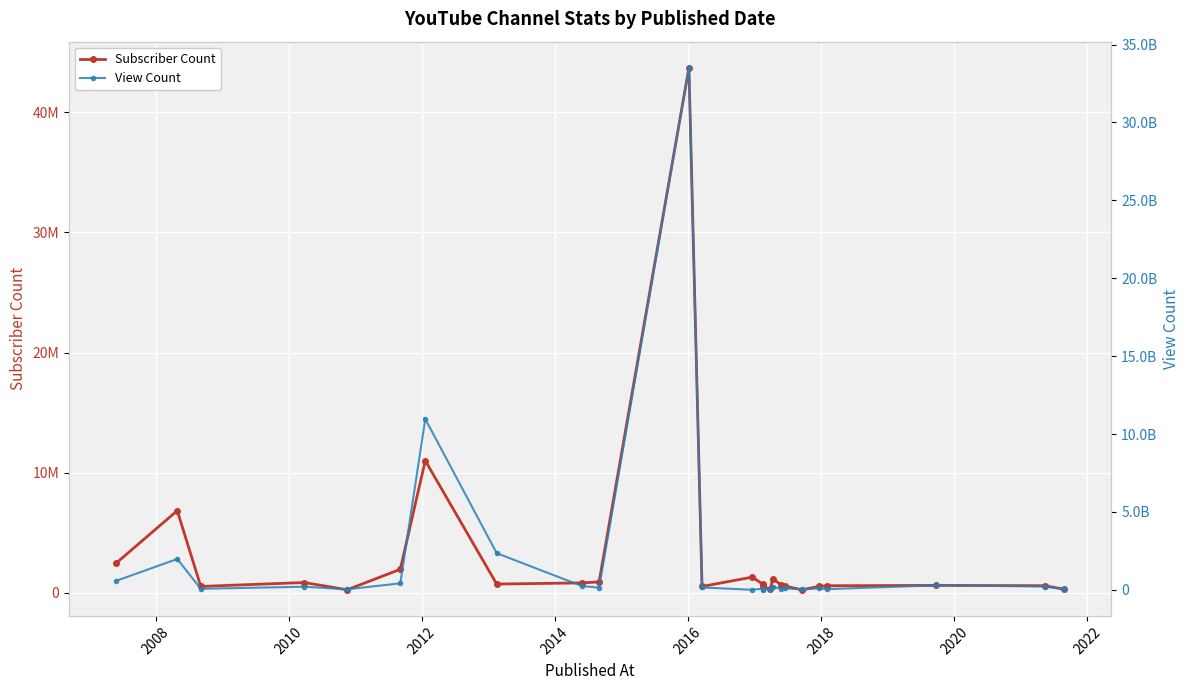

What is the difference between the maximum and minimum values in the Subscriber Count series?

43446000